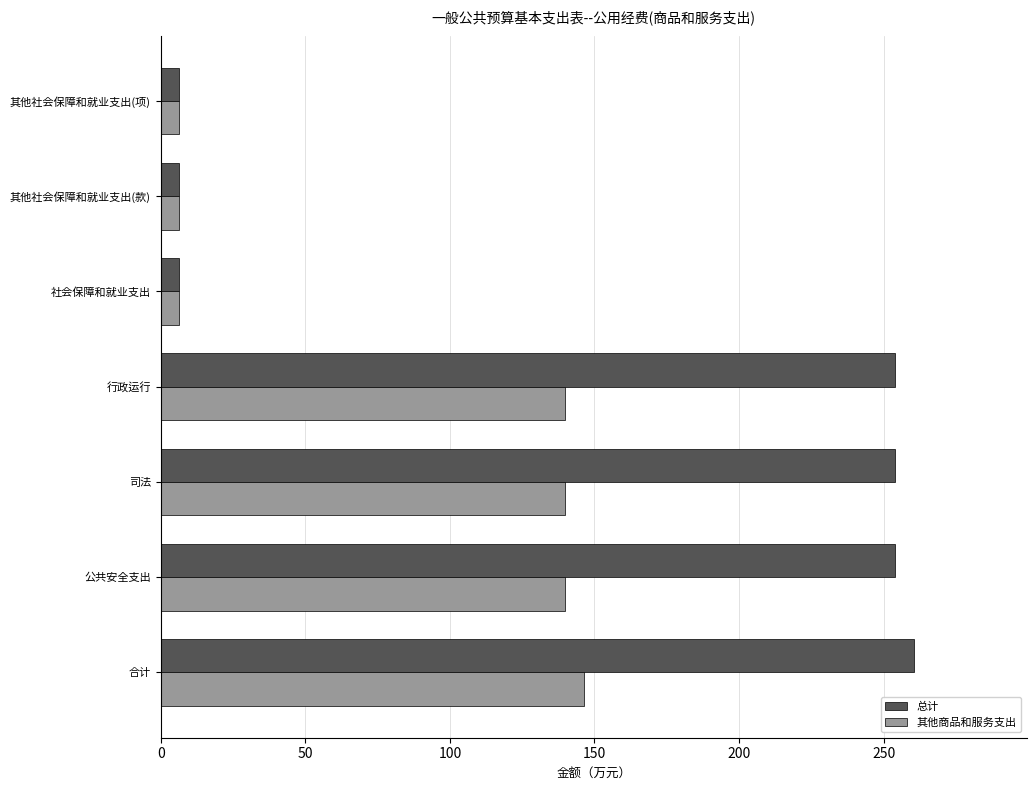

What is the sum of all 总计 values?

1041.4